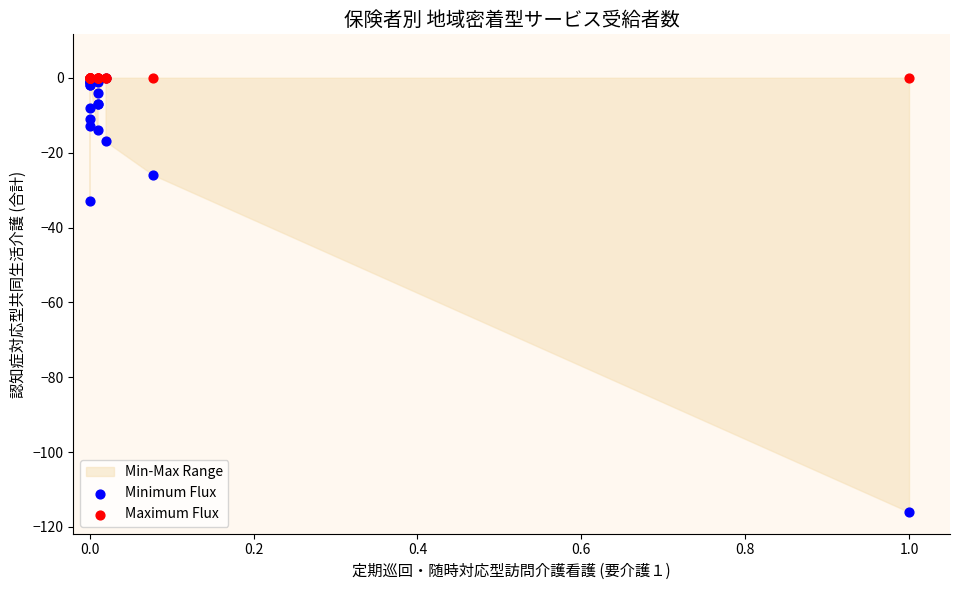

Across all series, what Y value is closest to -58?

-33